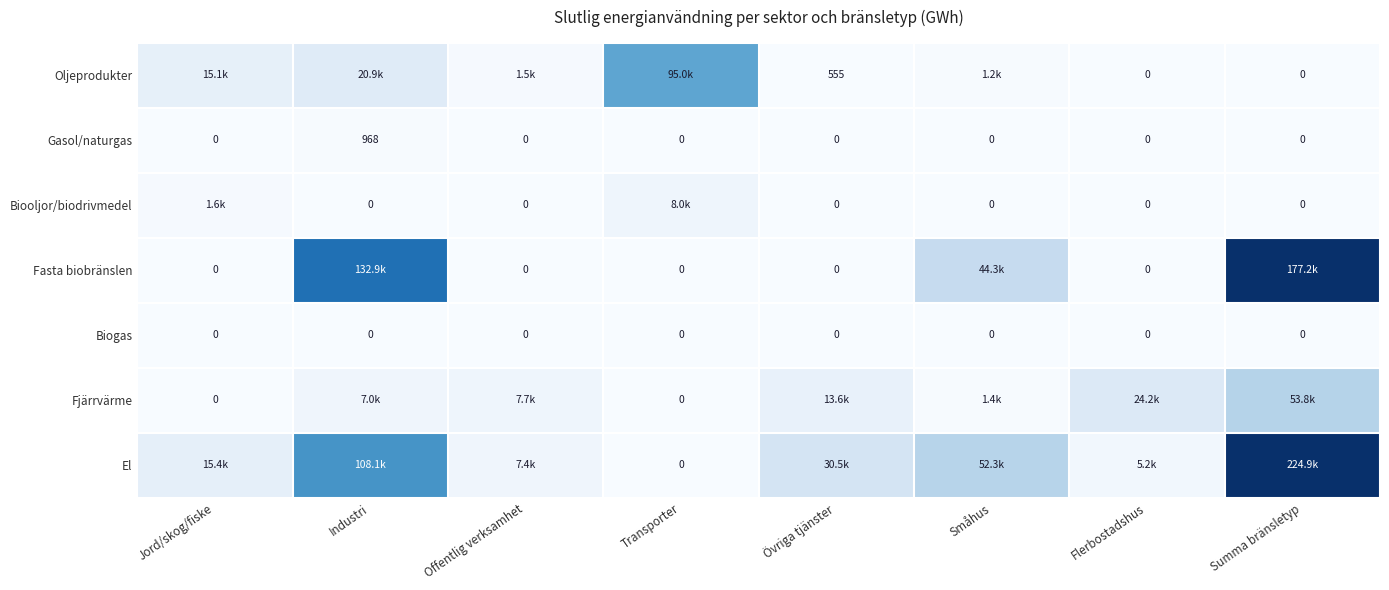

The value of Gasol/naturgas at Jord/skog/fiske is 0. True or false?

True